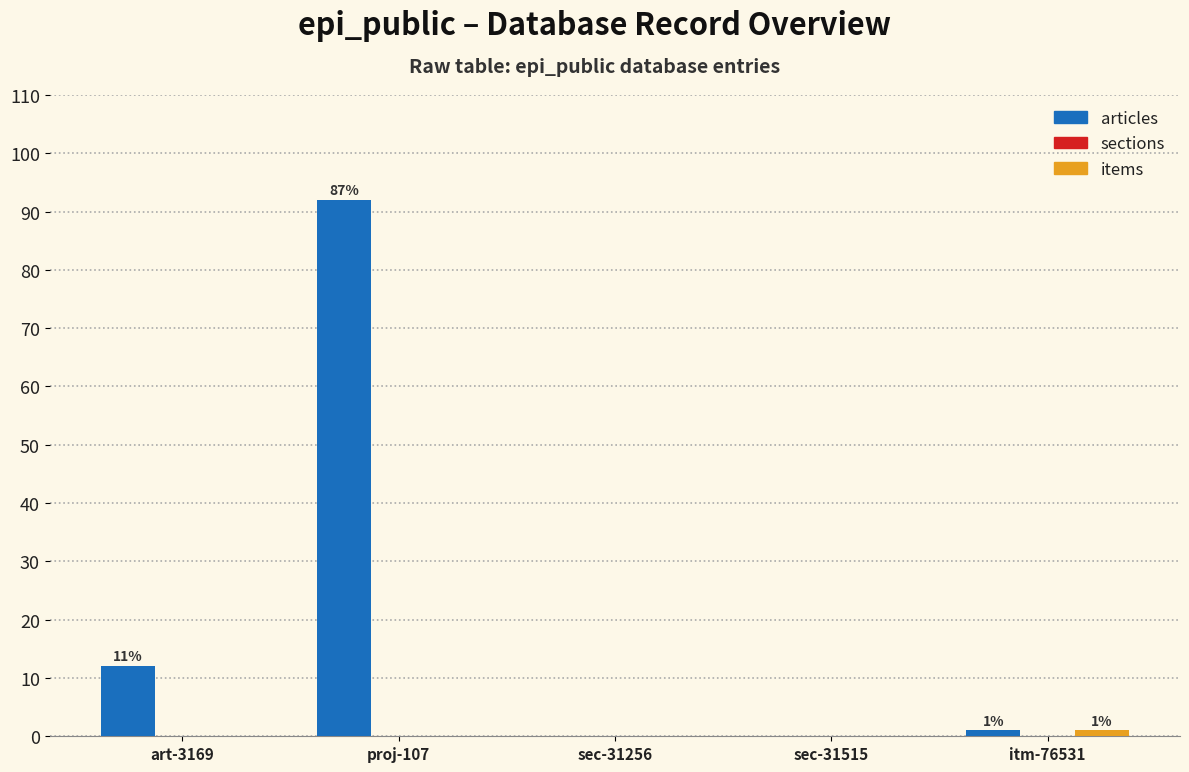

What is the sum of all articles values?

105